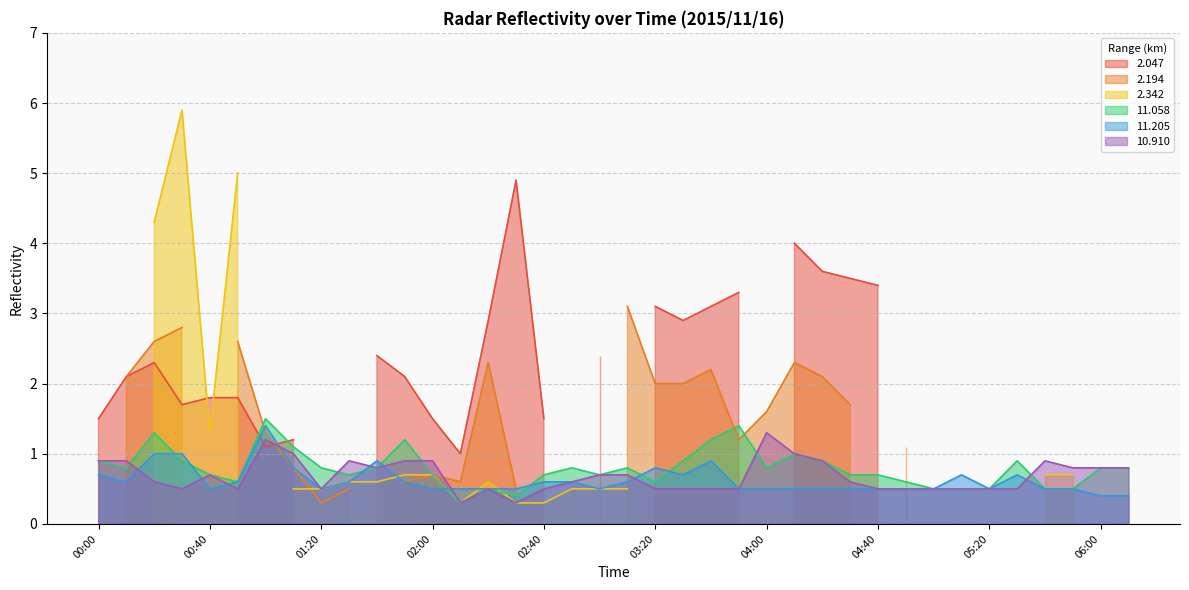

What is the sum of all 10.910 values?

26.0